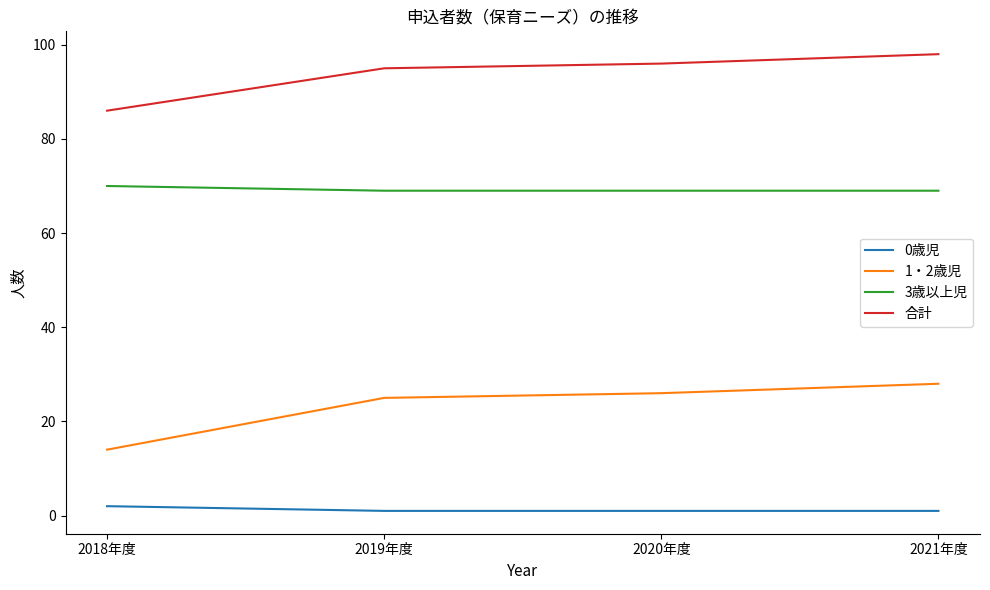

True or false: 0歳児 has a value of 1 at 2021年度.

True